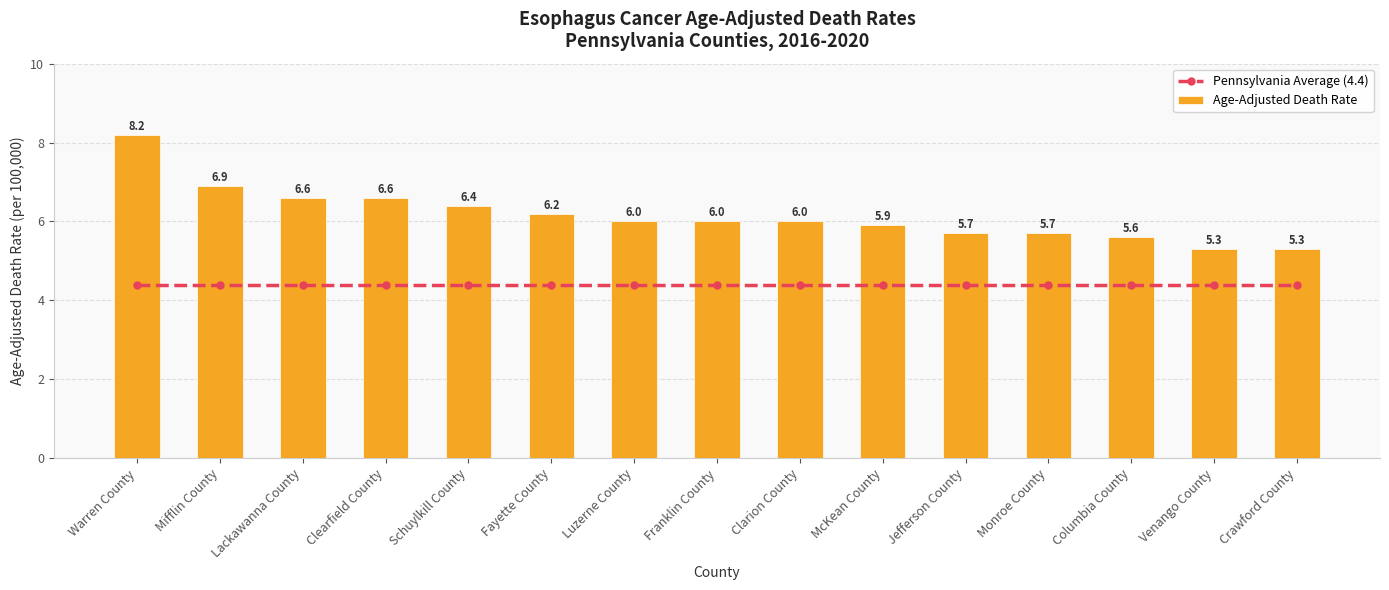

Reading right to left, transcribe all the data shown in this chart.

Pennsylvania Average (4.4): 4.4	4.4	4.4	4.4	4.4	4.4	4.4	4.4	4.4	4.4	4.4	4.4	4.4	4.4	4.4
Age-Adjusted Death Rate: 5.3	5.3	5.6	5.7	5.7	5.9	6.0	6.0	6.0	6.2	6.4	6.6	6.6	6.9	8.2